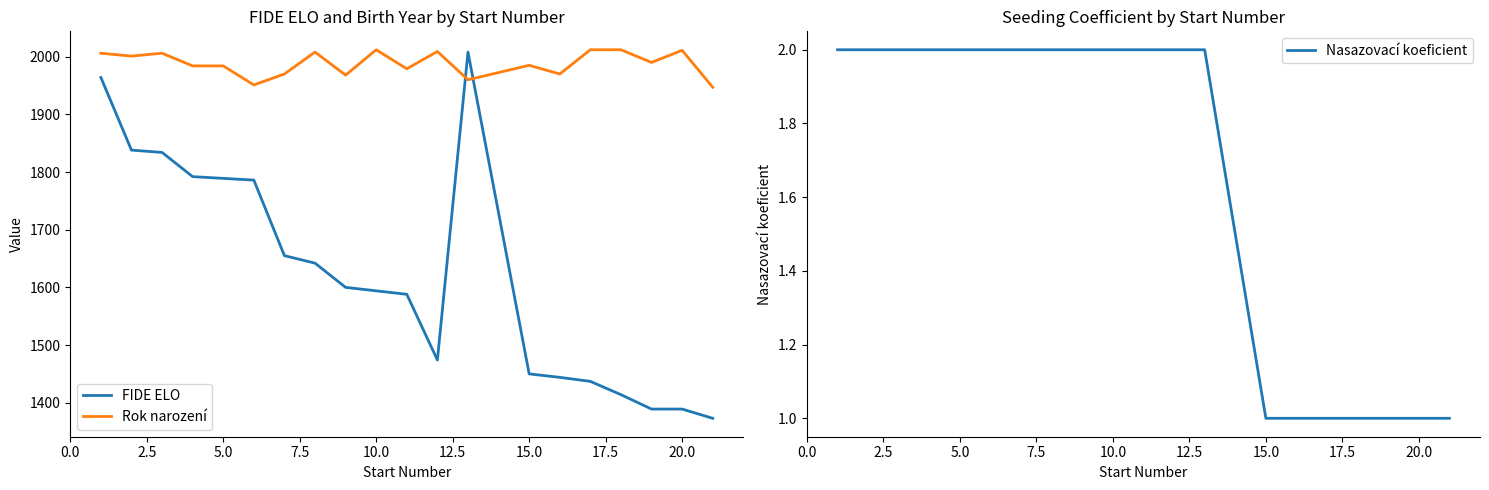

What is the minimum value for FIDE ELO?

1373